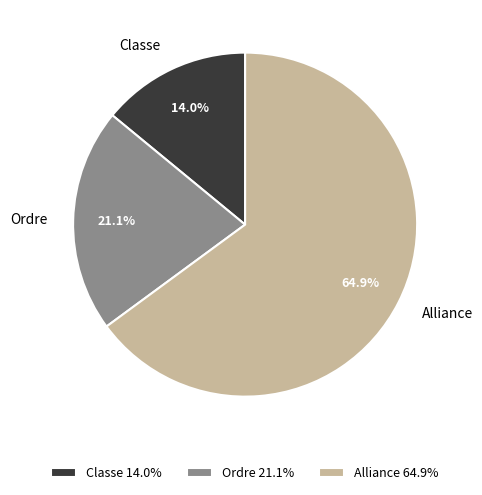

What is the ratio of the value at Alliance to the value at Ordre?

3.1